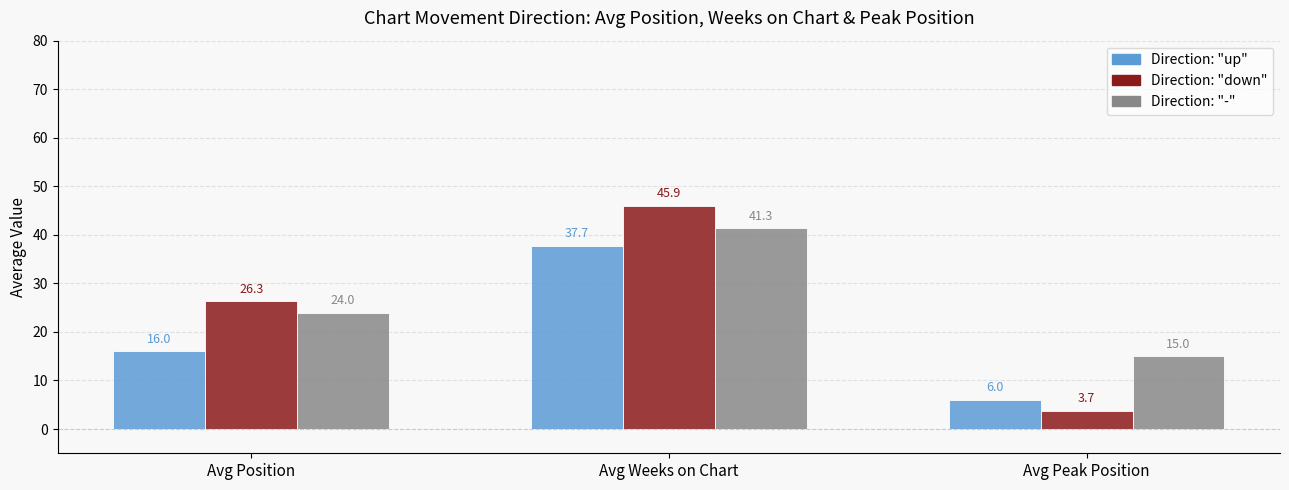

Reading right to left, what are all the values shown in this chart?

up: 6.0	37.7	16.0
down: 3.7	45.9	26.3
-: 15.0	41.3	24.0